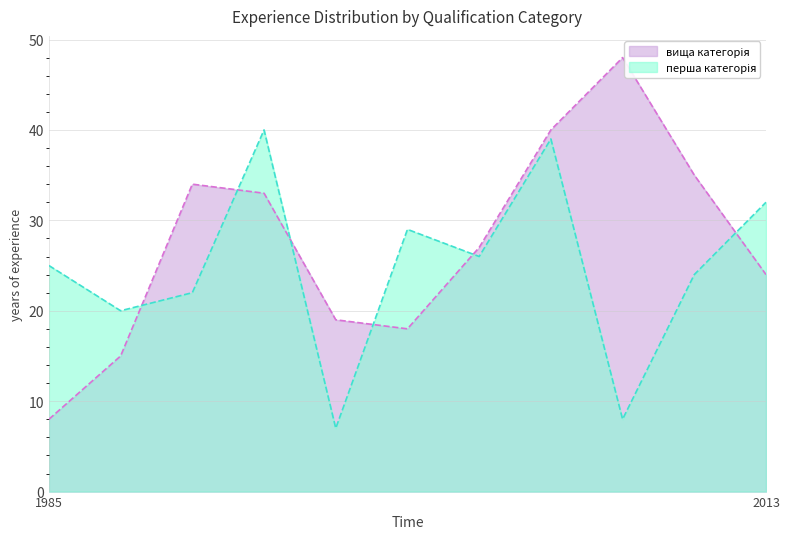

What is the spread (max minus min) of values at 1994?

12